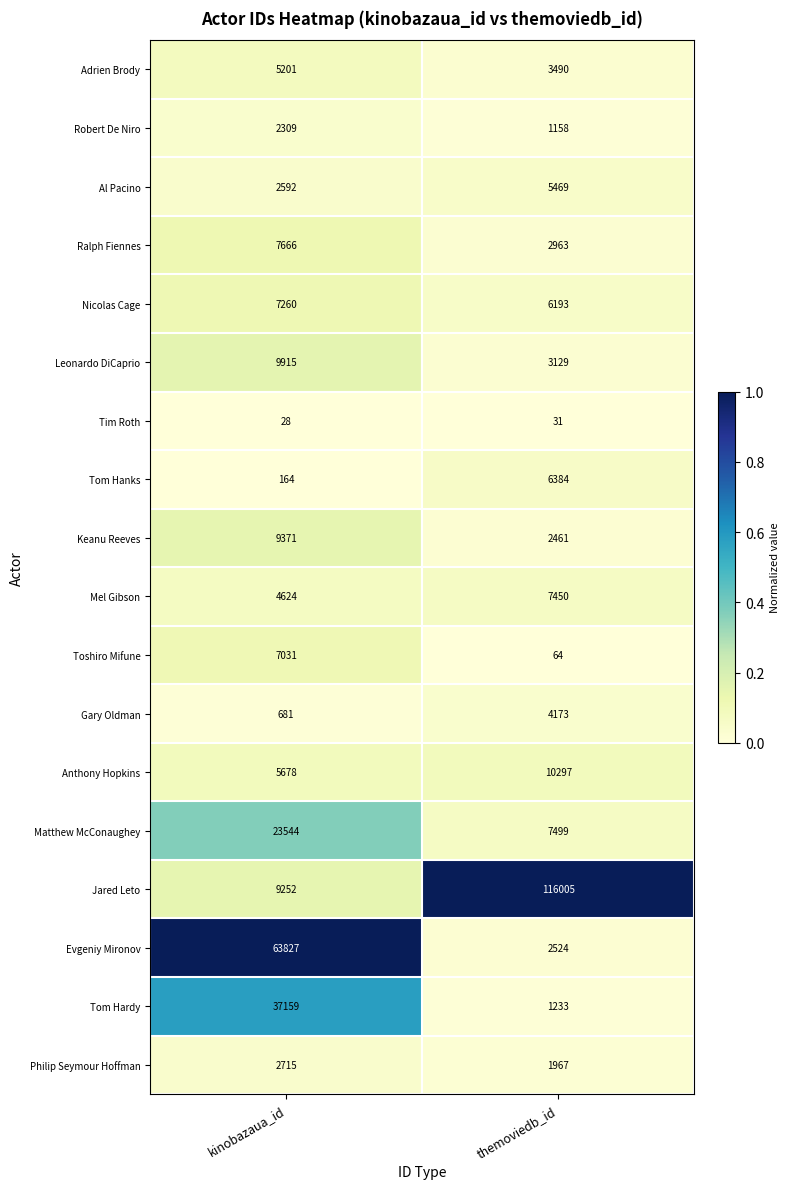

At which label is Matthew McConaughey closest to 15521?

themoviedb_id